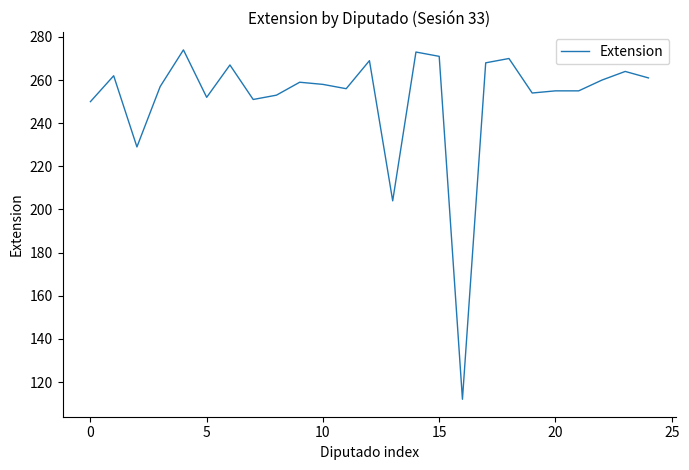

Reading left to right, extract all data points from this chart.

250	262	229	257	274	252	267	251	253	259	258	256	269	204	273	271	112	268	270	254	255	255	260	264	261